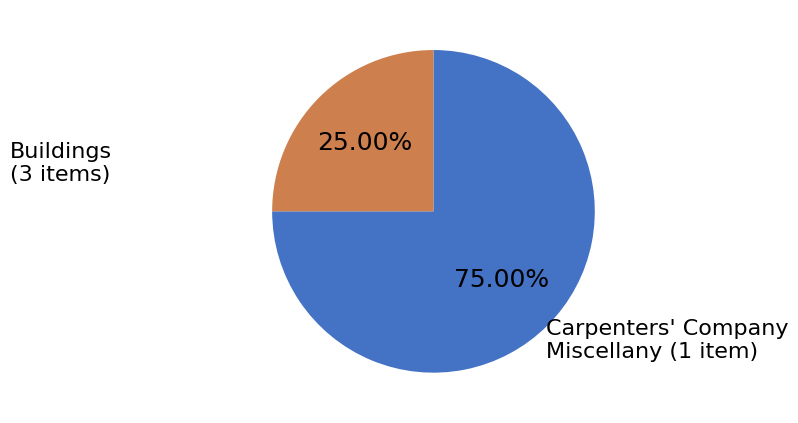

Is there any slice that represents more than half of the pie?

Yes